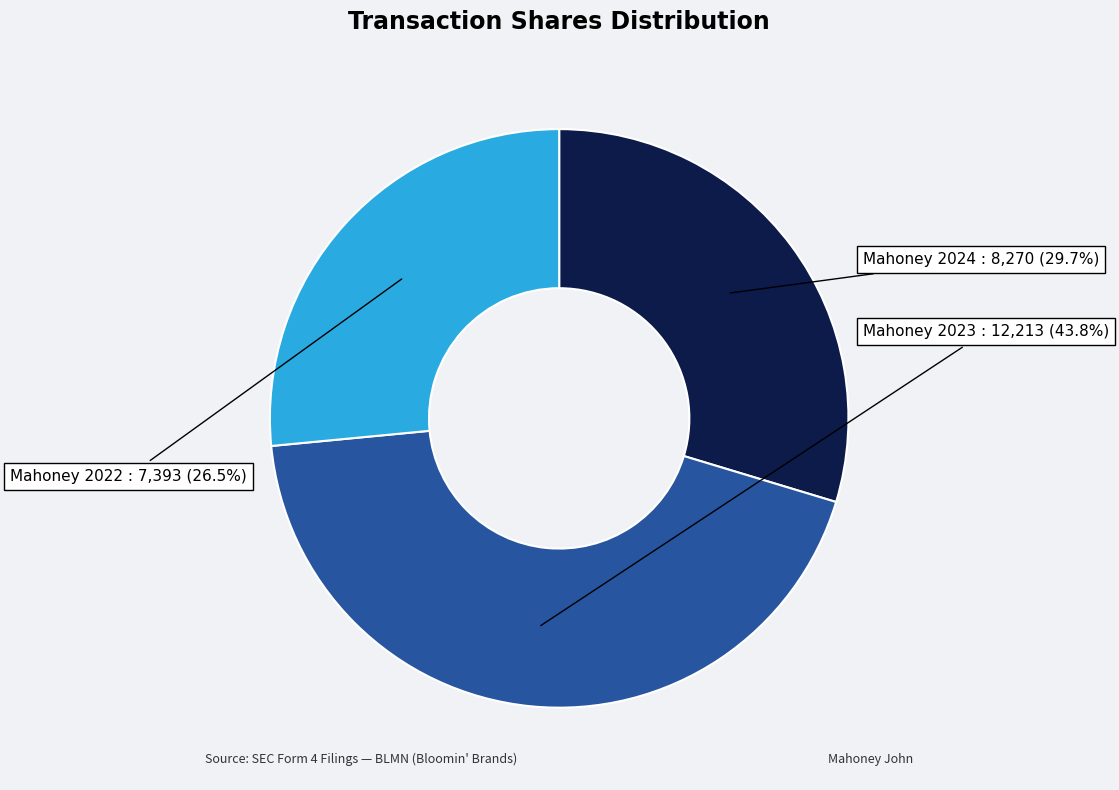

Is there a majority slice in this chart?

No